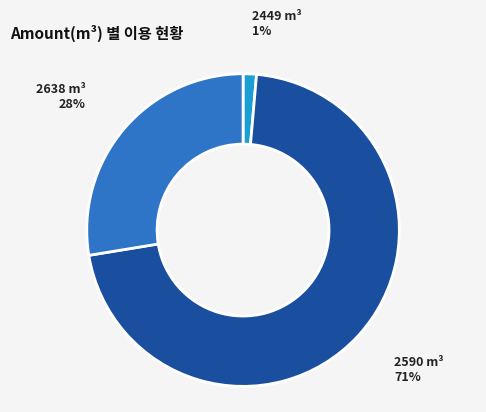

To the nearest percent, what portion does 2449 m³ represent?

1%